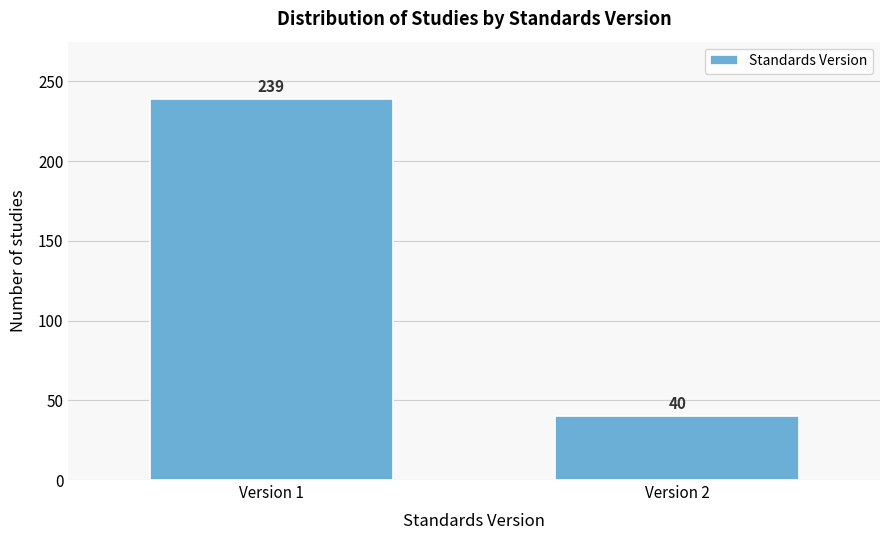

Reading right to left, transcribe all the data shown in this chart.

40	239